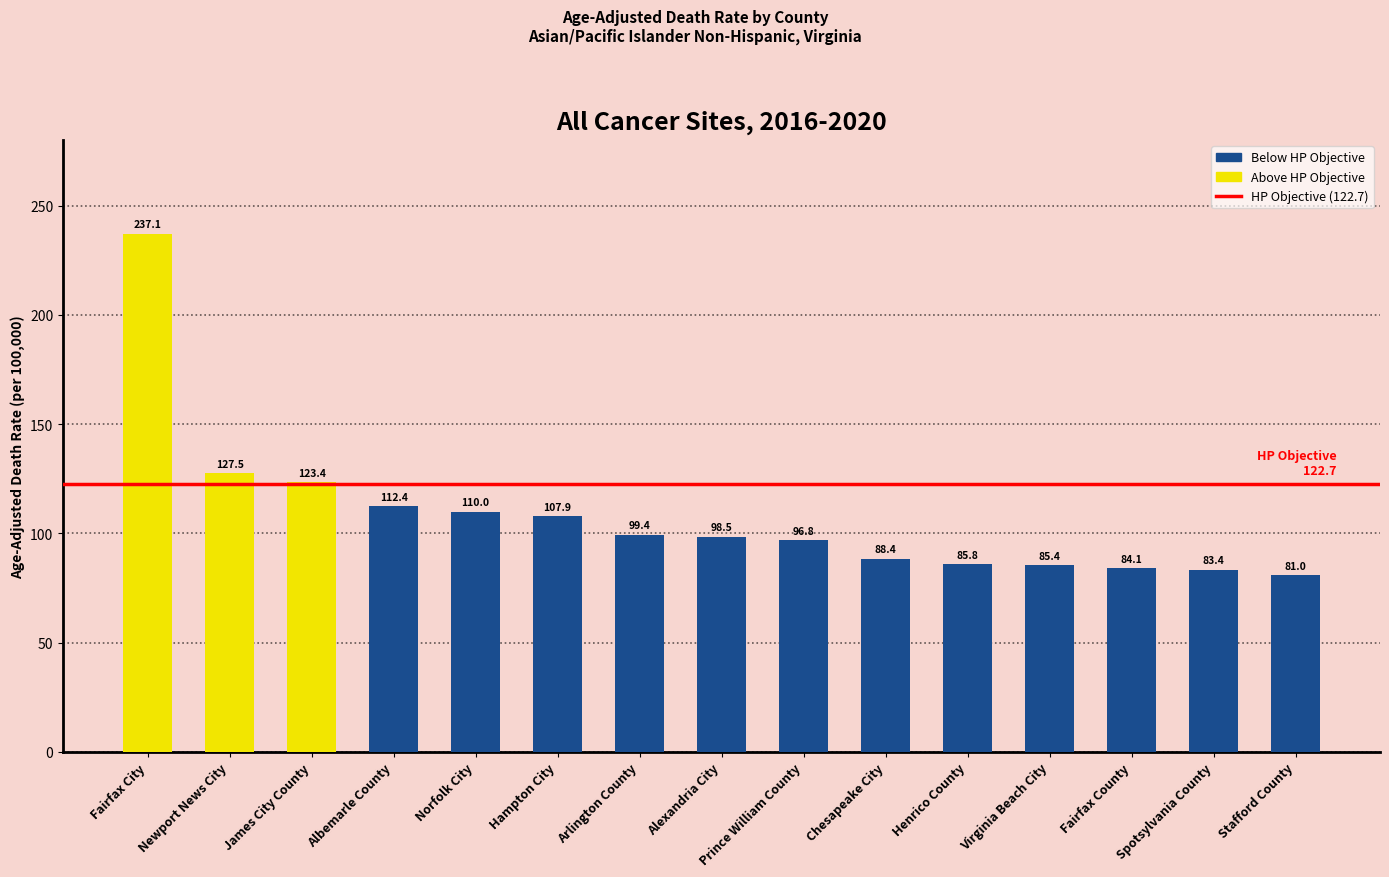

The chart shows a value of 96.8 at Prince William County. True or false?

True